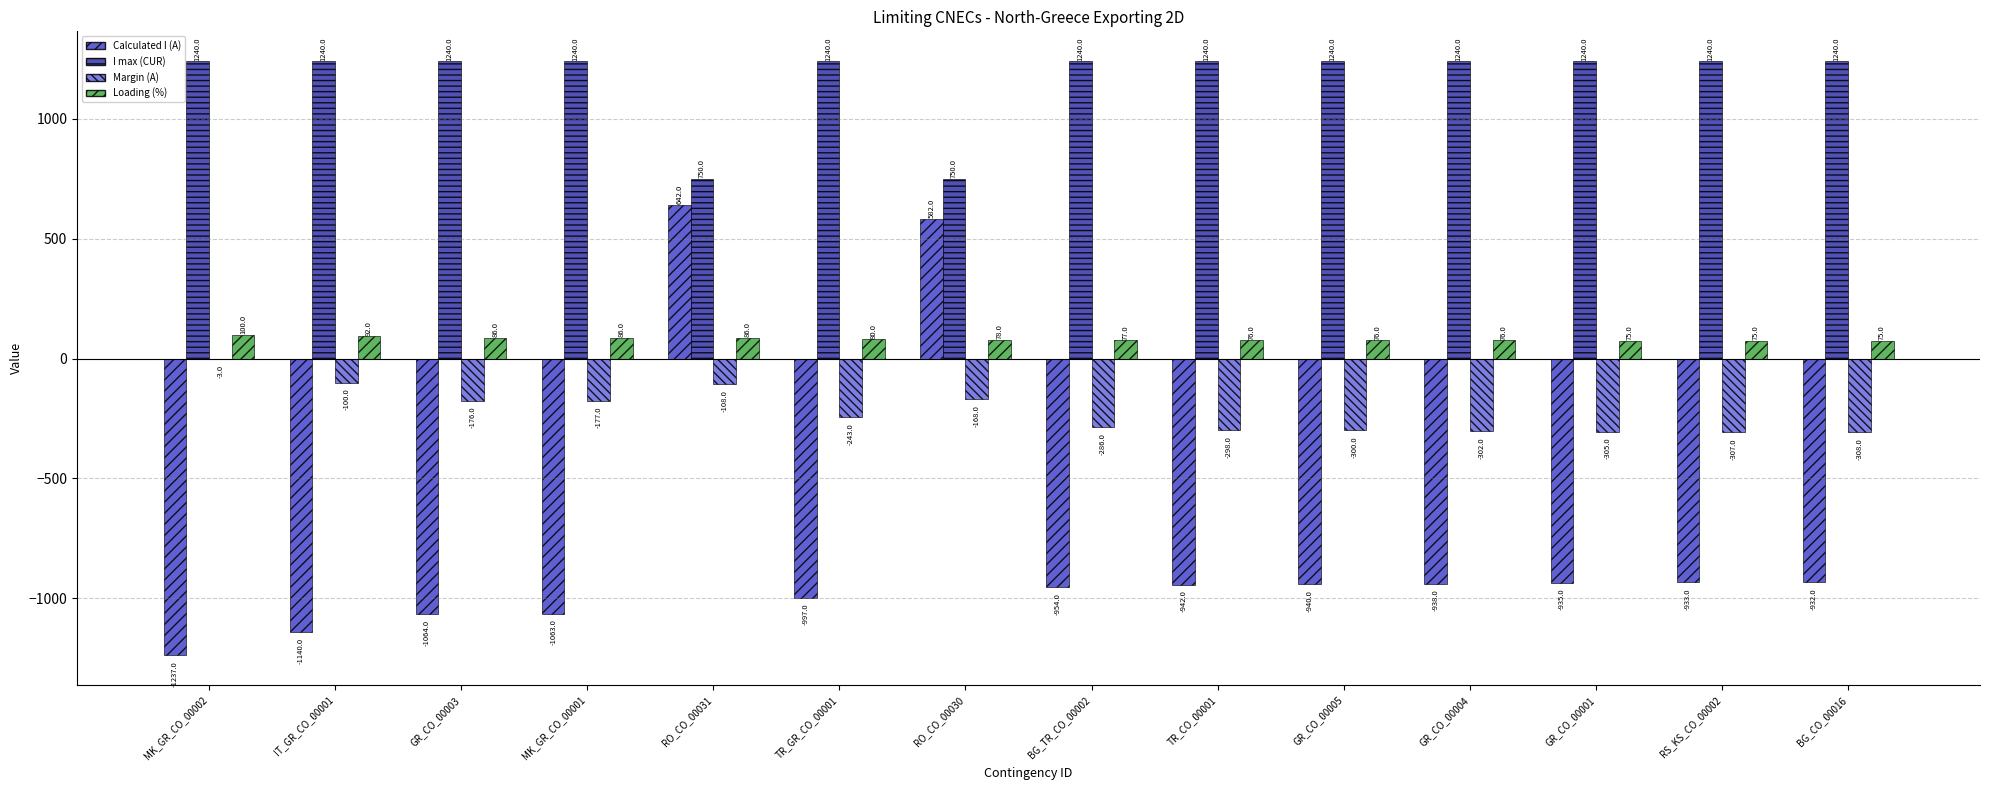

At which label does Loading (%) first exceed 78?

MK_GR_CO_00002